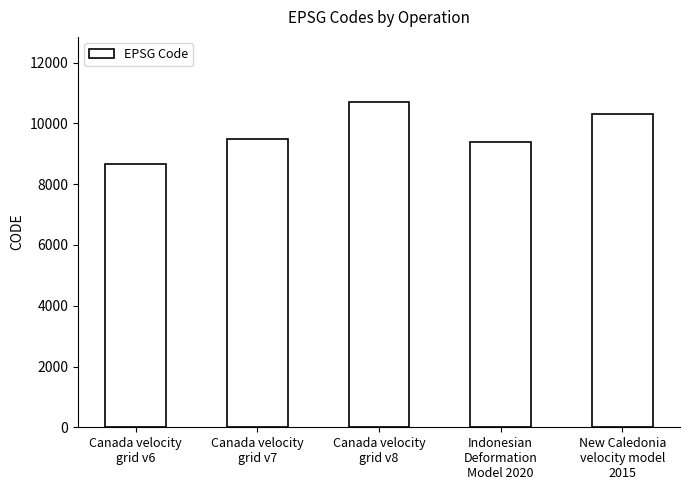

How many bars are there in total?

5